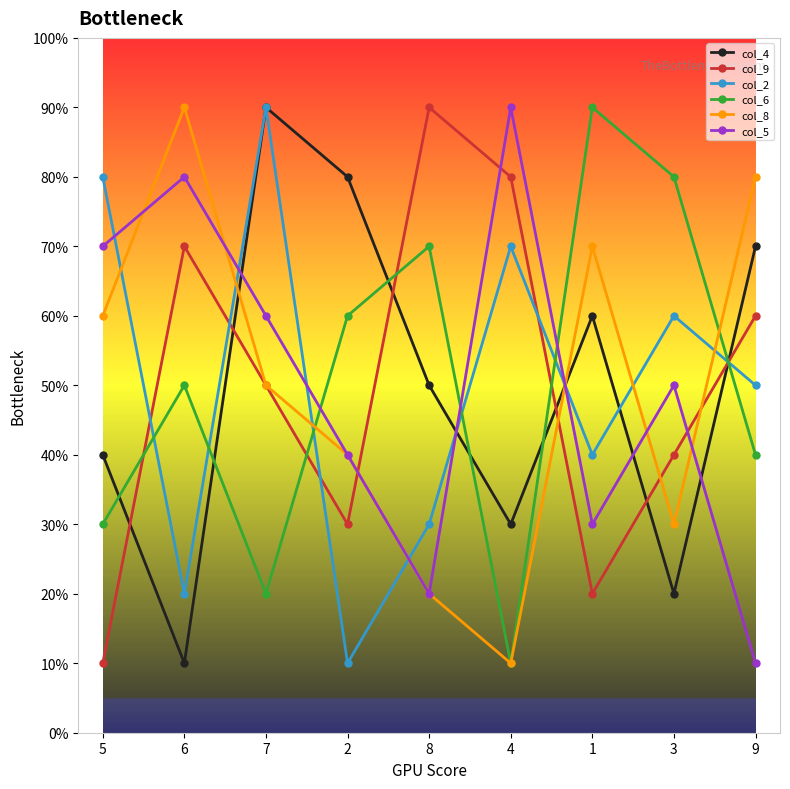

Reading left to right, what are all the values shown in this chart?

col_4: 4	1	9	8	5	3	6	2	7
col_9: 1	7	5	3	9	8	2	4	6
col_2: 8	2	9	1	3	7	4	6	5
col_6: 3	5	2	6	7	1	9	8	4
col_8: 6	9	5	4	2	1	7	3	8
col_5: 7	8	6	4	2	9	3	5	1